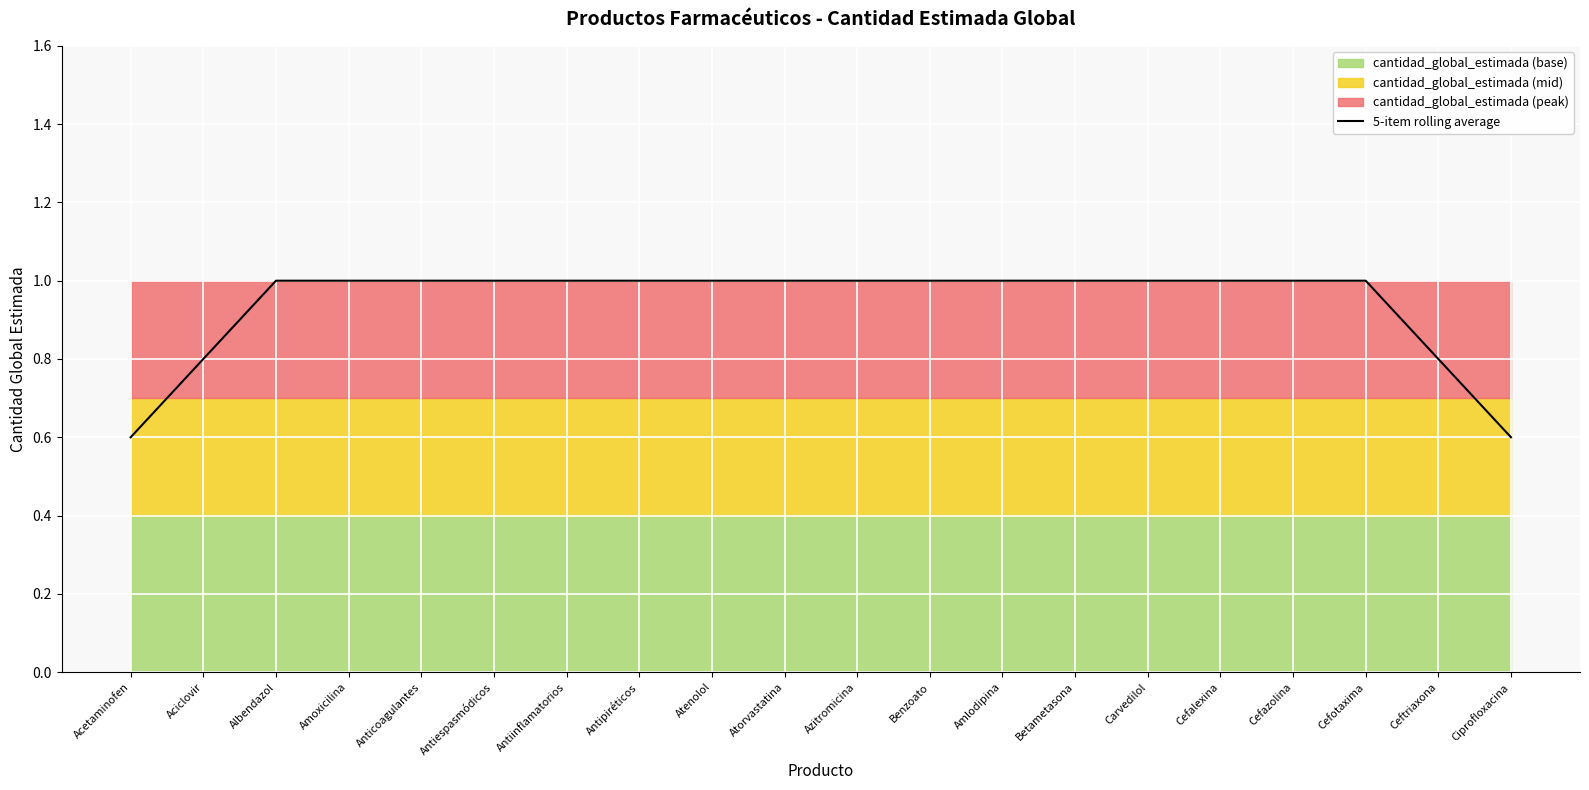

What is the smallest value displayed?

0.6